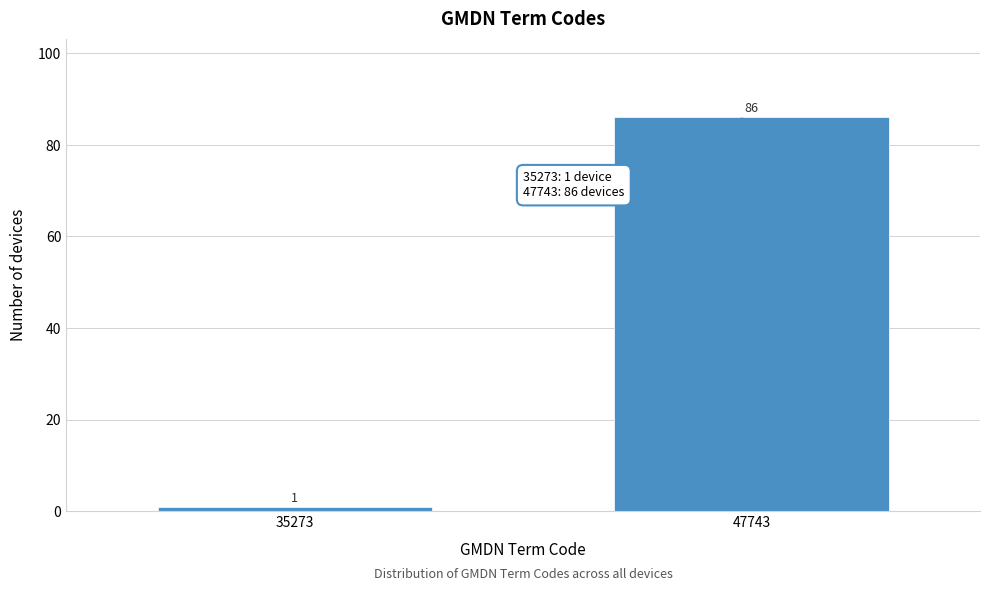

Reading right to left, list all the values displayed in this chart.

47743=86	35273=1